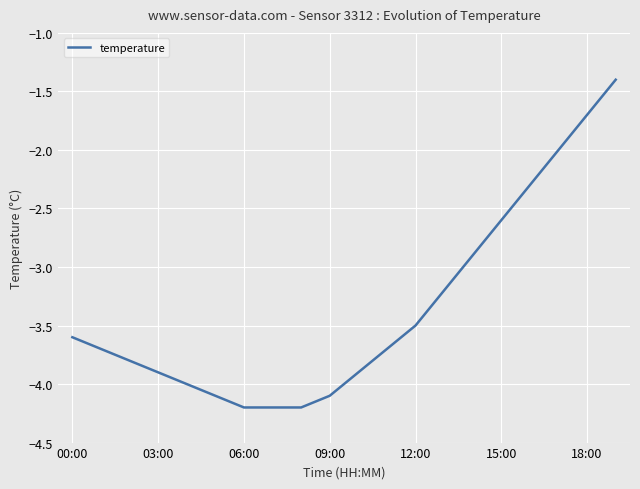

True or false: the data has more than 2 interior local peaks.

False